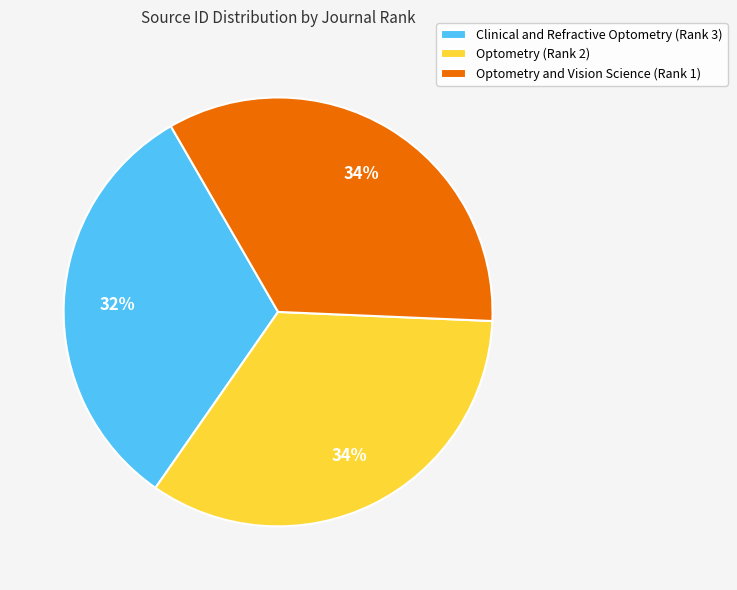

Is there a majority slice in this chart?

No